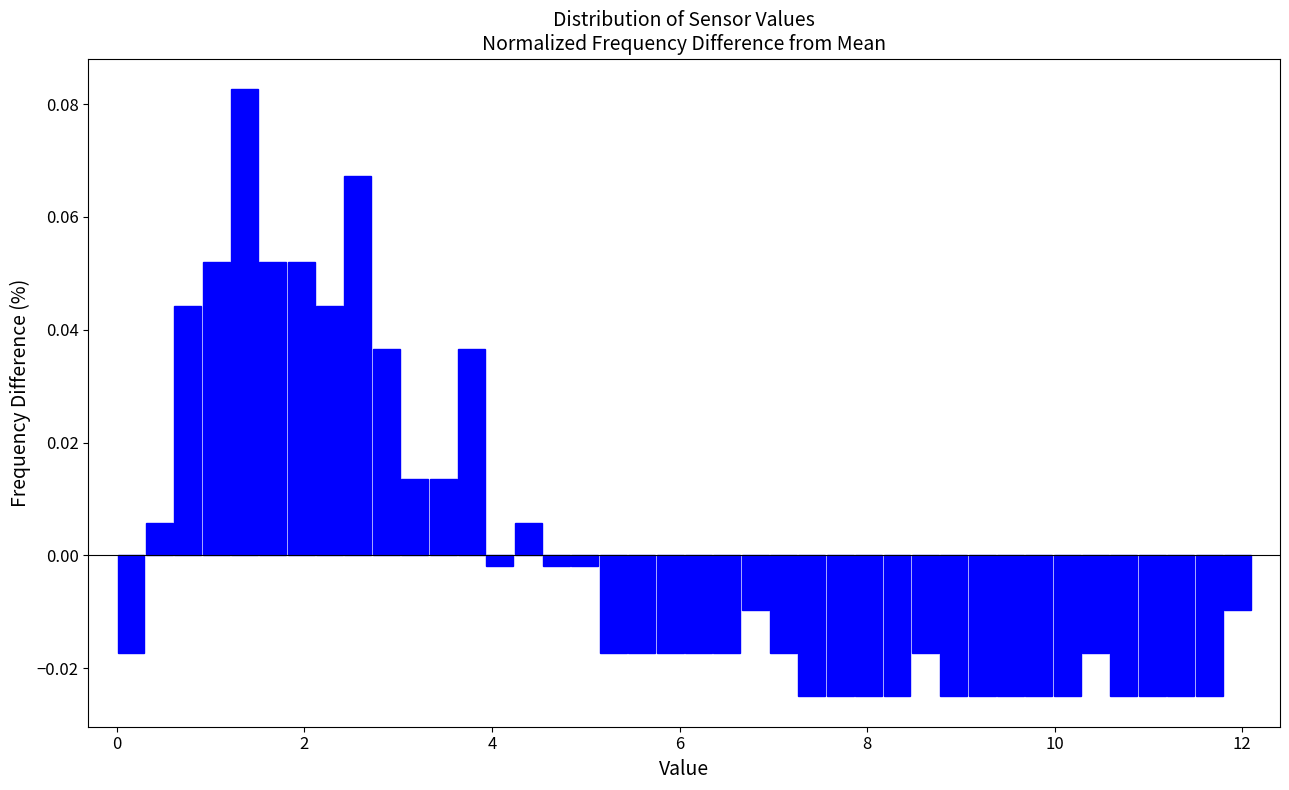

Read against the x-axis, roughly where is the centre of the tallest bar?

1.4